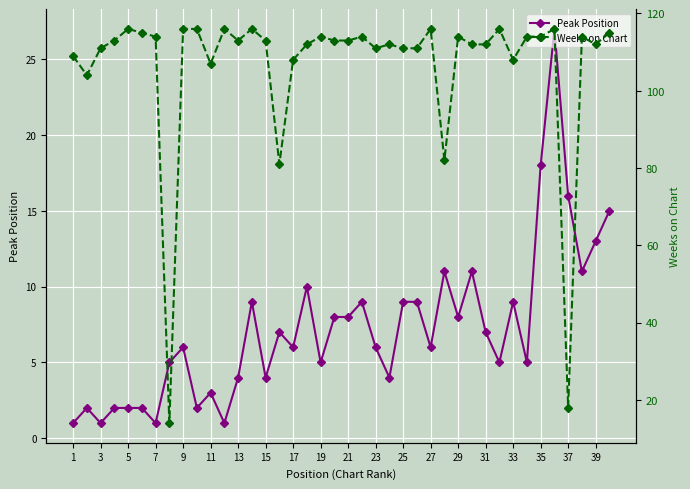

Is it true that Peak Position equals 3 at 5?

False